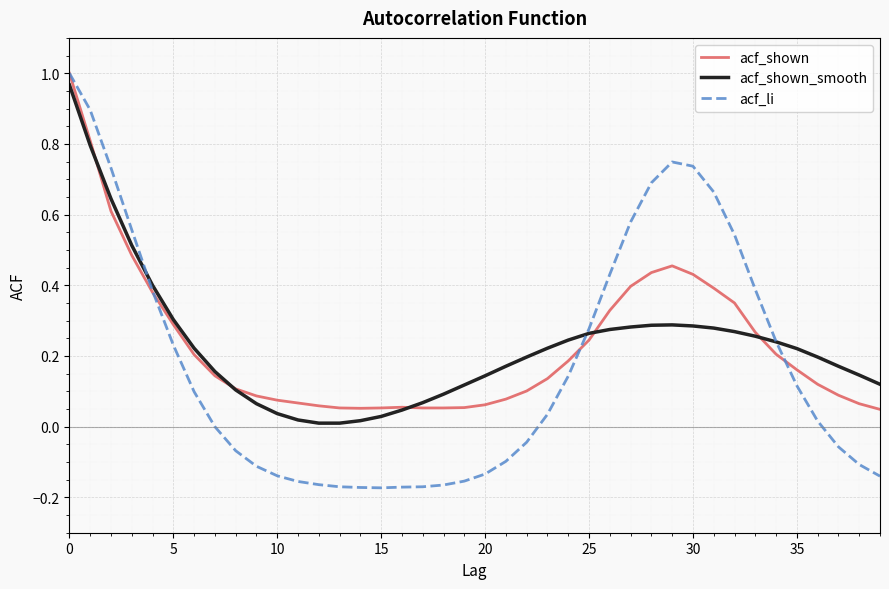

Which series has the widest spread of values?

acf_li